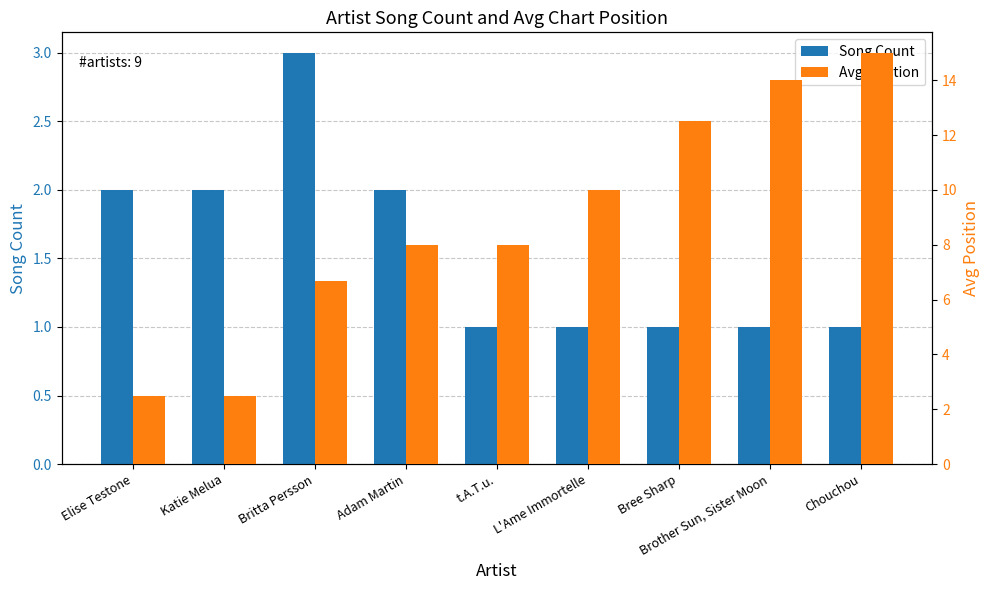

Reading left to right, transcribe all the data shown in this chart.

Song Count: Elise Testone=2.0	Katie Melua=2.0	Britta Persson=3.0	Adam Martin=2.0	t.A.T.u.=1.0	L'Ame Immortelle=1.0	Bree Sharp=1.0	Brother Sun, Sister Moon=1.0	Chouchou=1.0
Avg Position: Elise Testone=2.5	Katie Melua=2.5	Britta Persson=6.7	Adam Martin=8.0	t.A.T.u.=8.0	L'Ame Immortelle=10.0	Bree Sharp=12.5	Brother Sun, Sister Moon=14.0	Chouchou=15.0